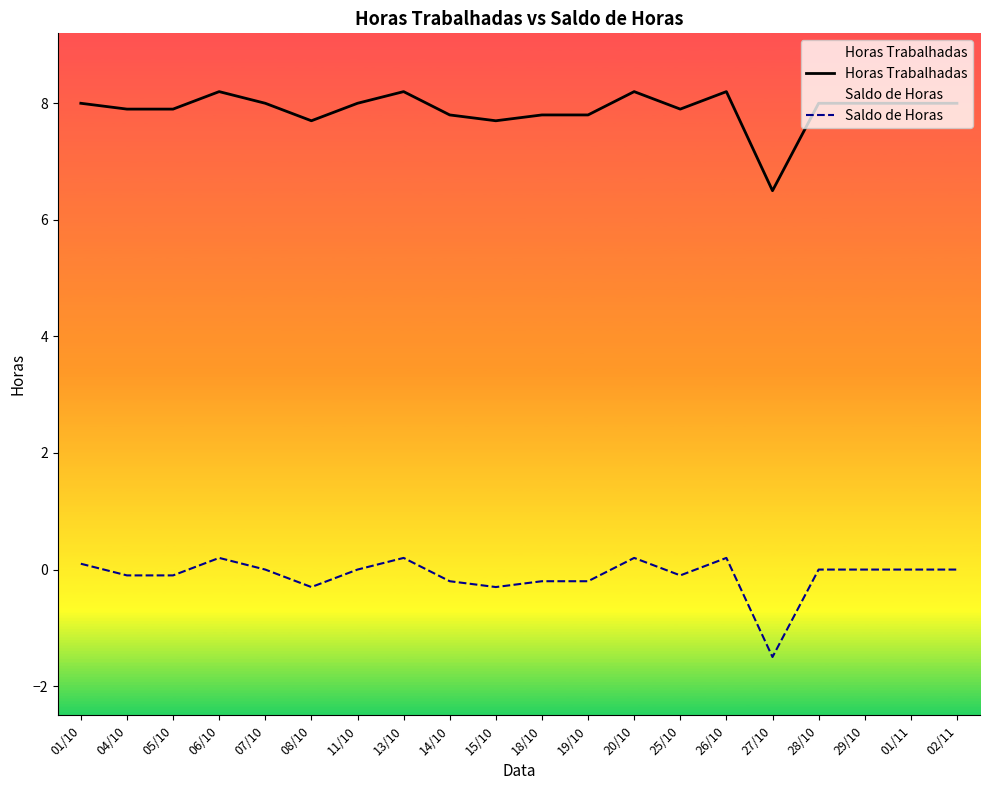

Rank the series by their maximum value, from lowest to highest.

Saldo de Horas, Horas Trabalhadas